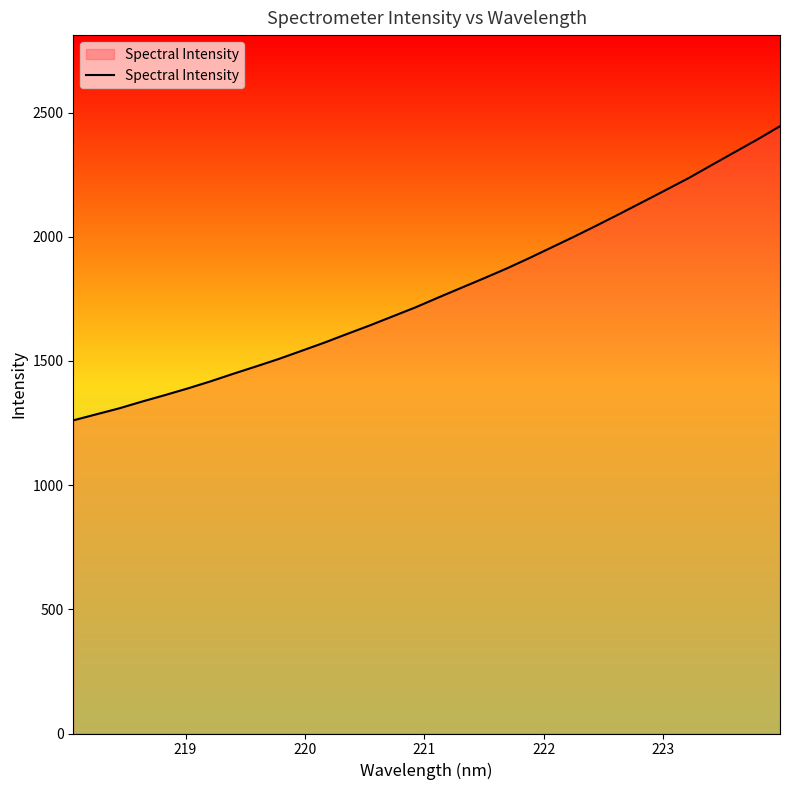

What is the minimum value shown in the chart?

1260.6